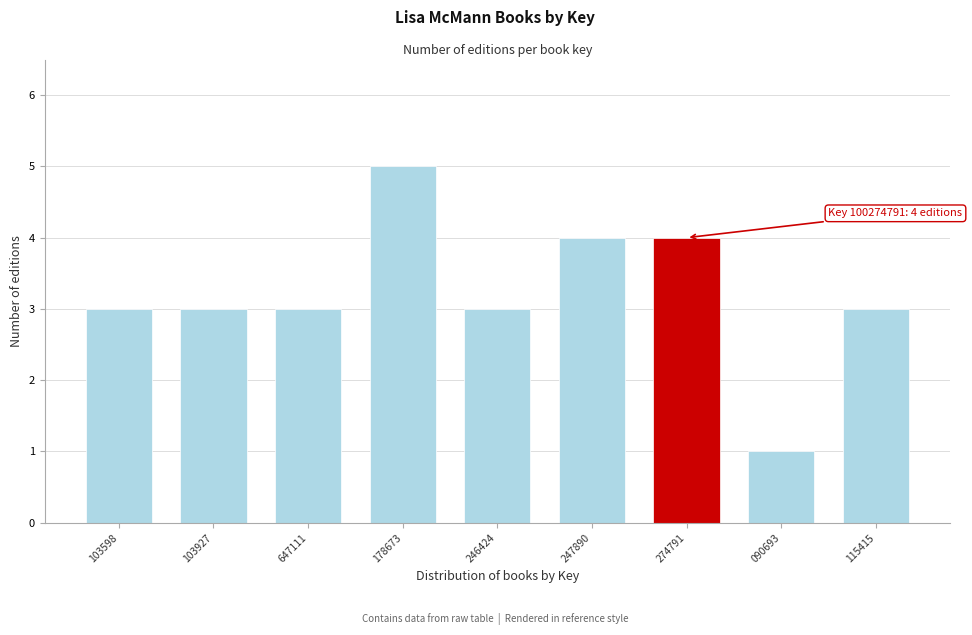

Reading left to right, list all the values displayed in this chart.

3	3	3	5	3	4	4	1	3